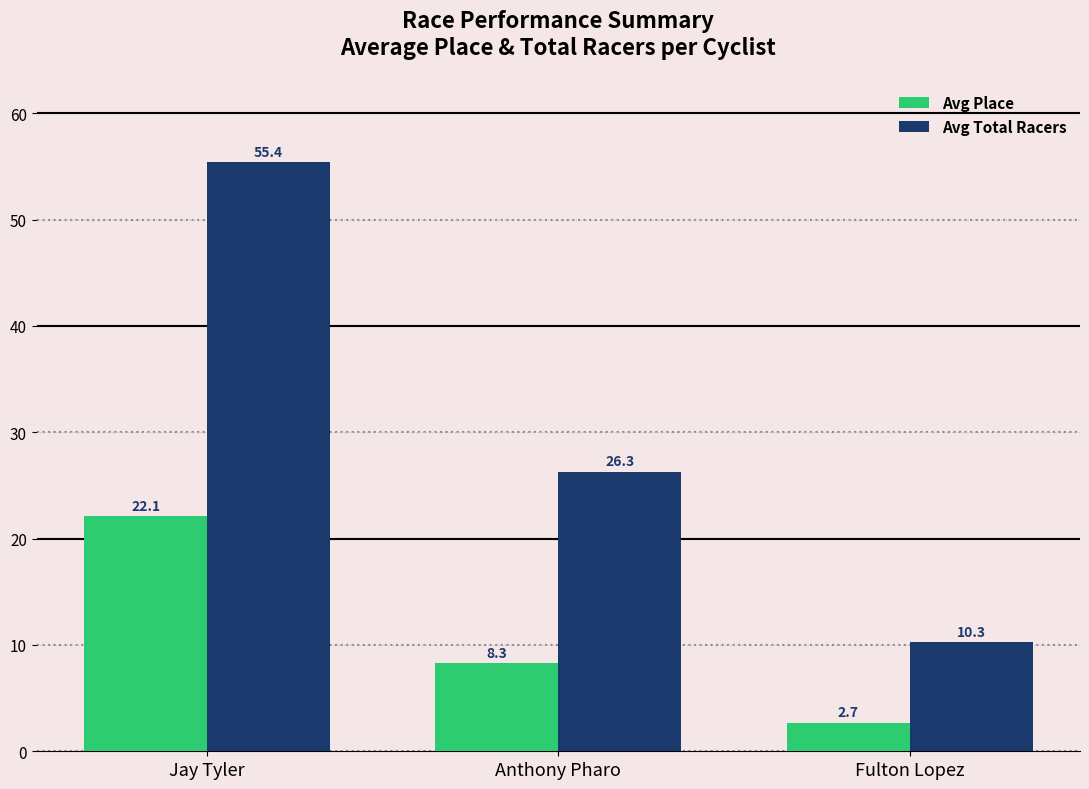

How many bars are there in total?

6